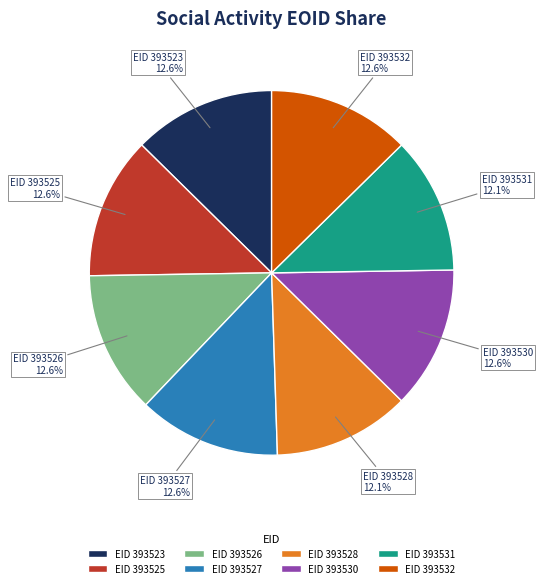

What is the ratio of the value at EID 393531 to the value at EID 393532?

1.0